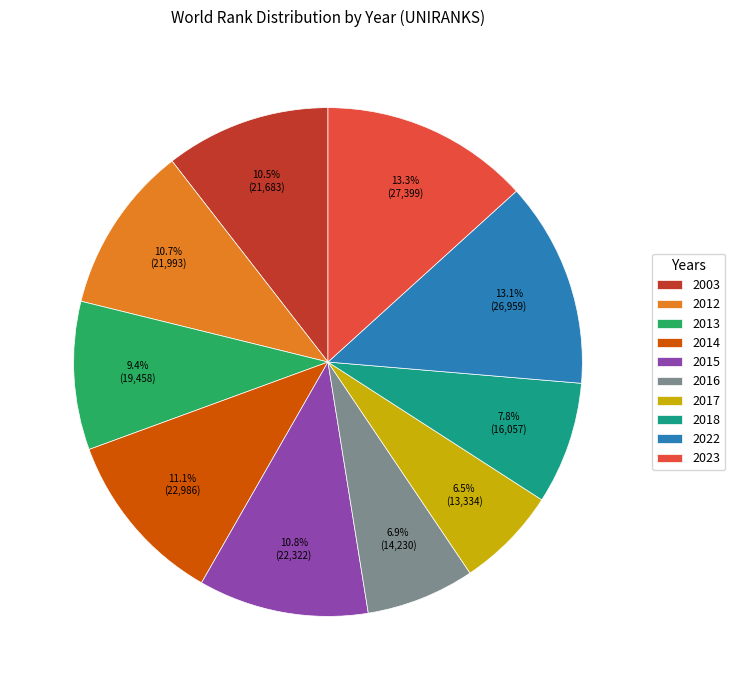

Is it true that 2022 is 20% of the pie?

False